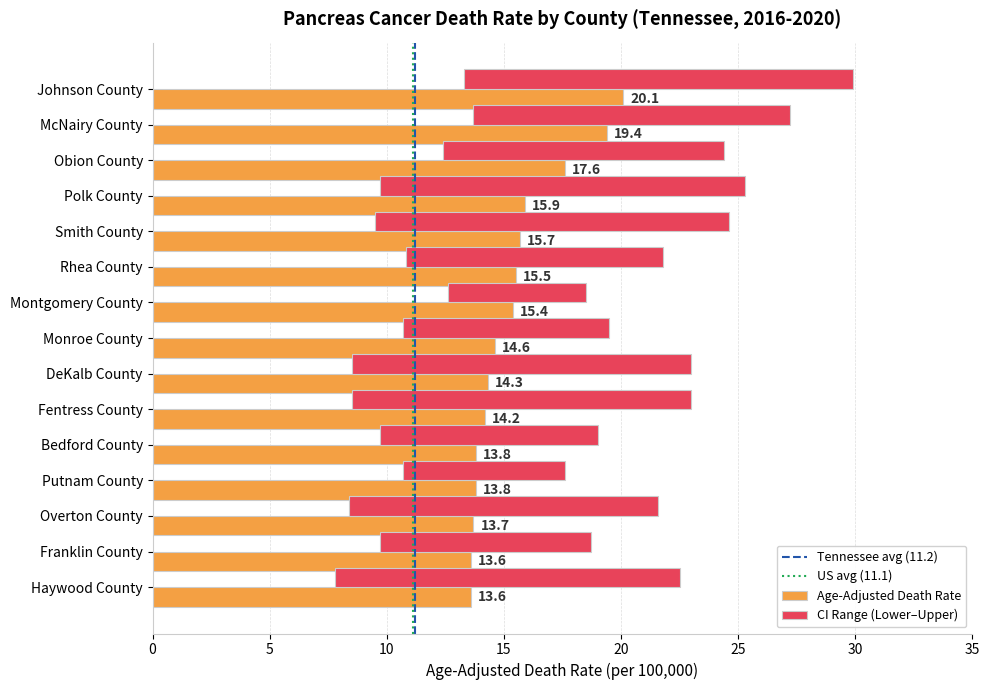

Rank the series by their maximum value, from highest to lowest.

Upper CI, Age-Adjusted Death Rate, Lower CI